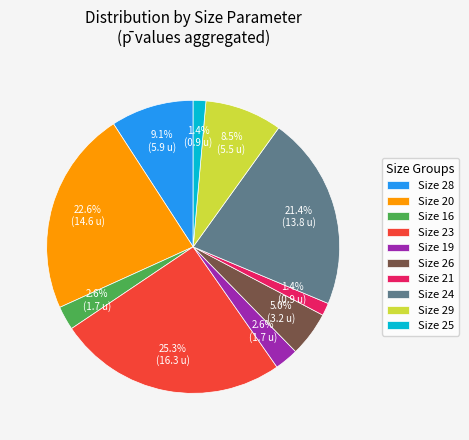

What portion of the pie excludes Size 26?

95.0%